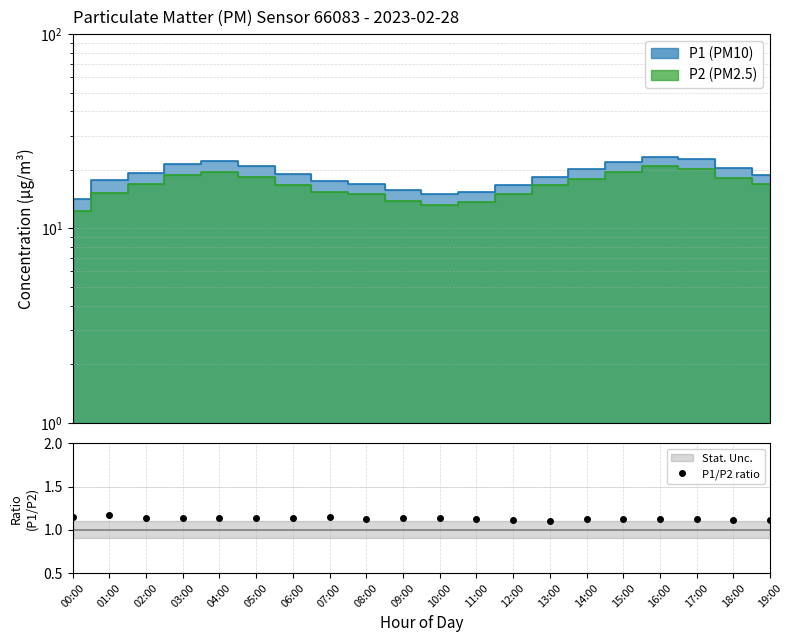

What position from the right is 03:00?

17